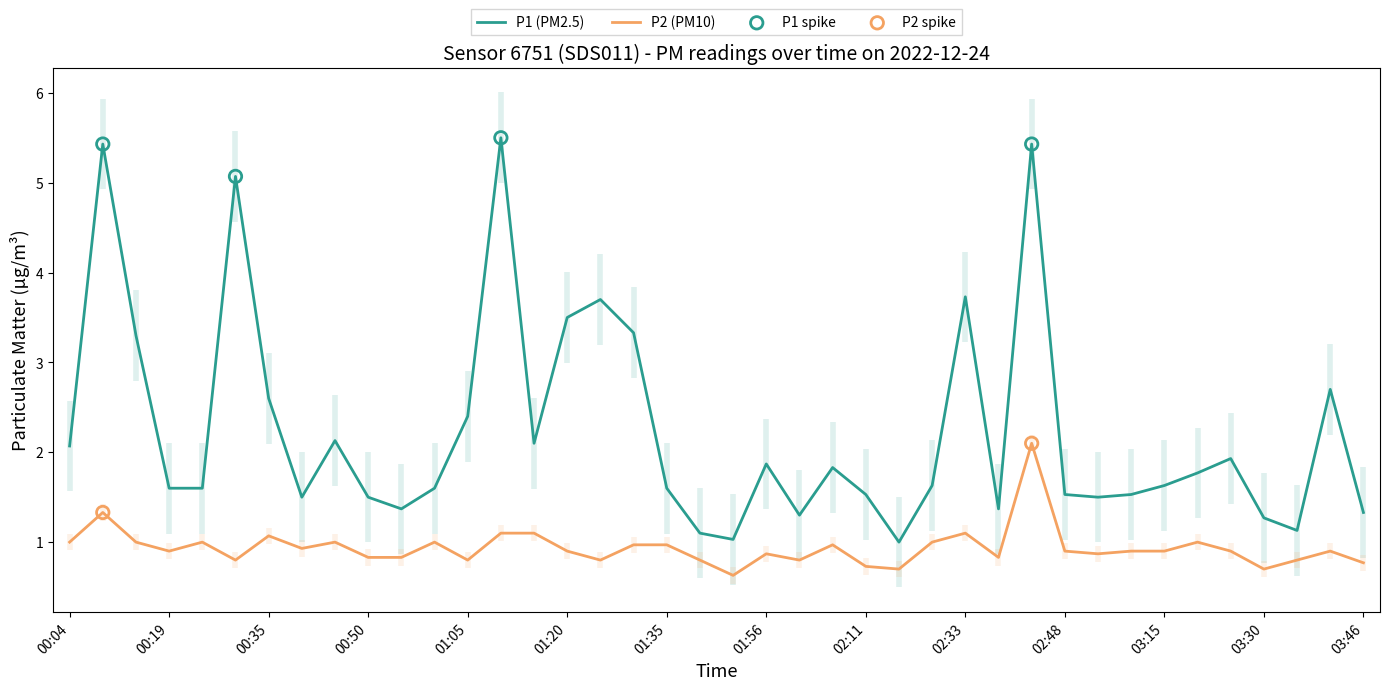

Which series has the widest spread of Y values?

P1